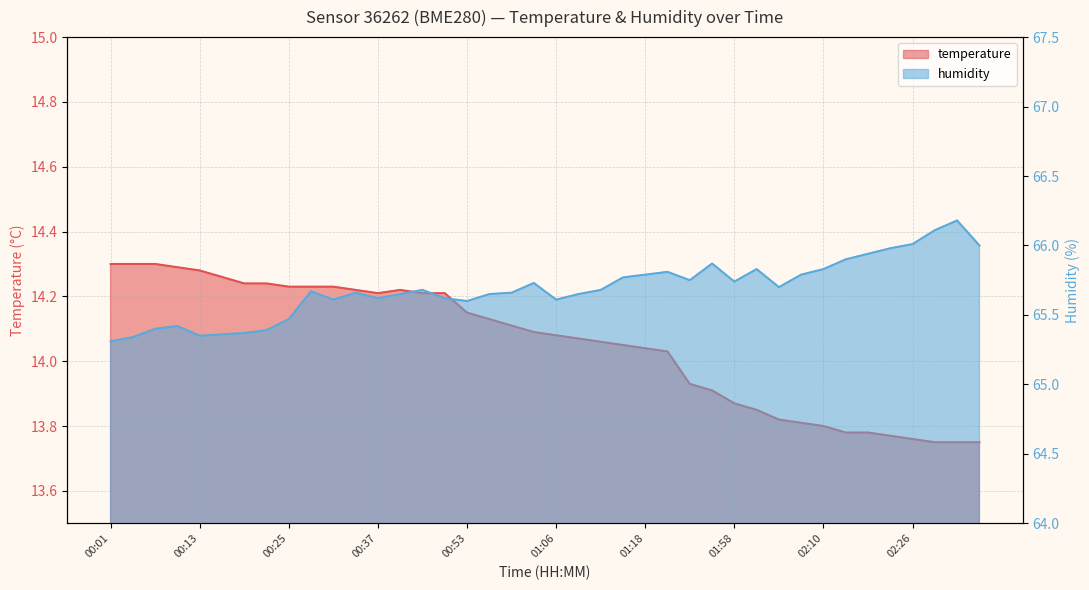

What is the spread (max minus min) of values at 00:13?

51.1